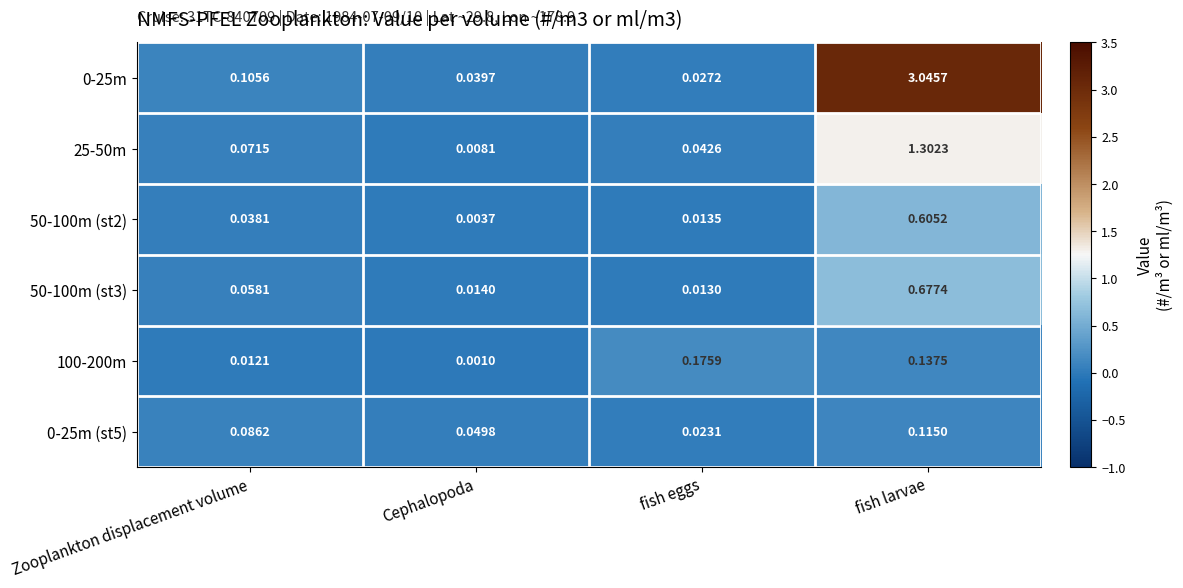

Which category has the lowest value in the 50-100m (st3) series?

fish eggs